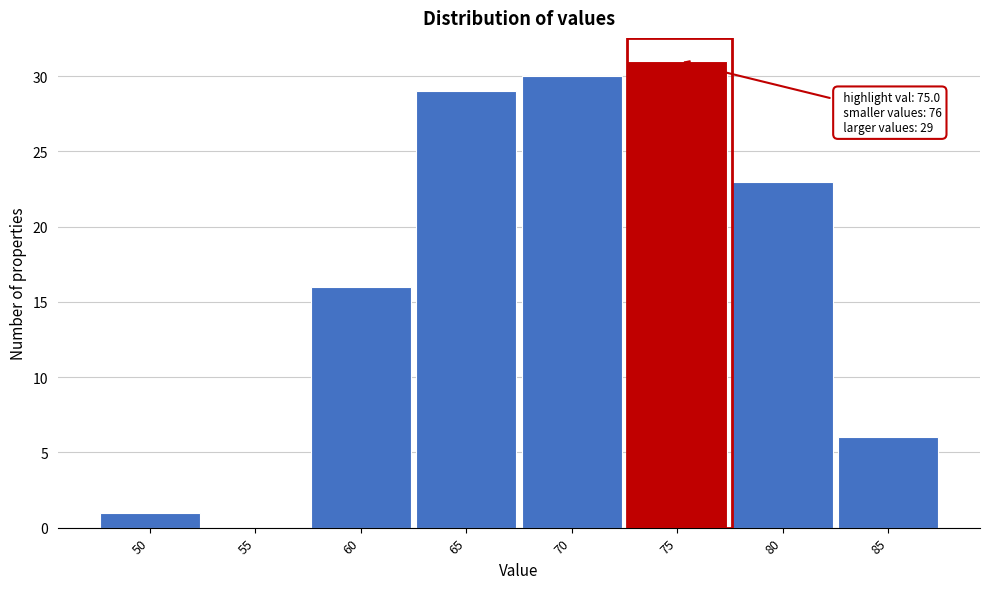

Reading left to right, what are all the values shown in this chart?

50=1	55=0	60=16	65=29	70=30	75=31	80=23	85=6